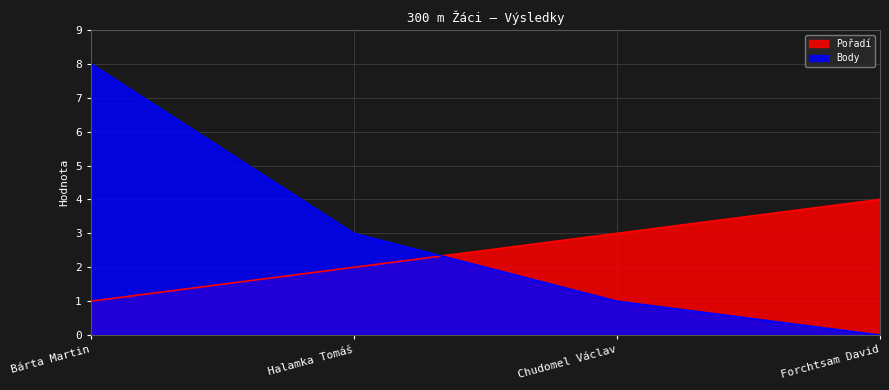

Is it true that Body equals 5 at Halamka Tomáš?

False